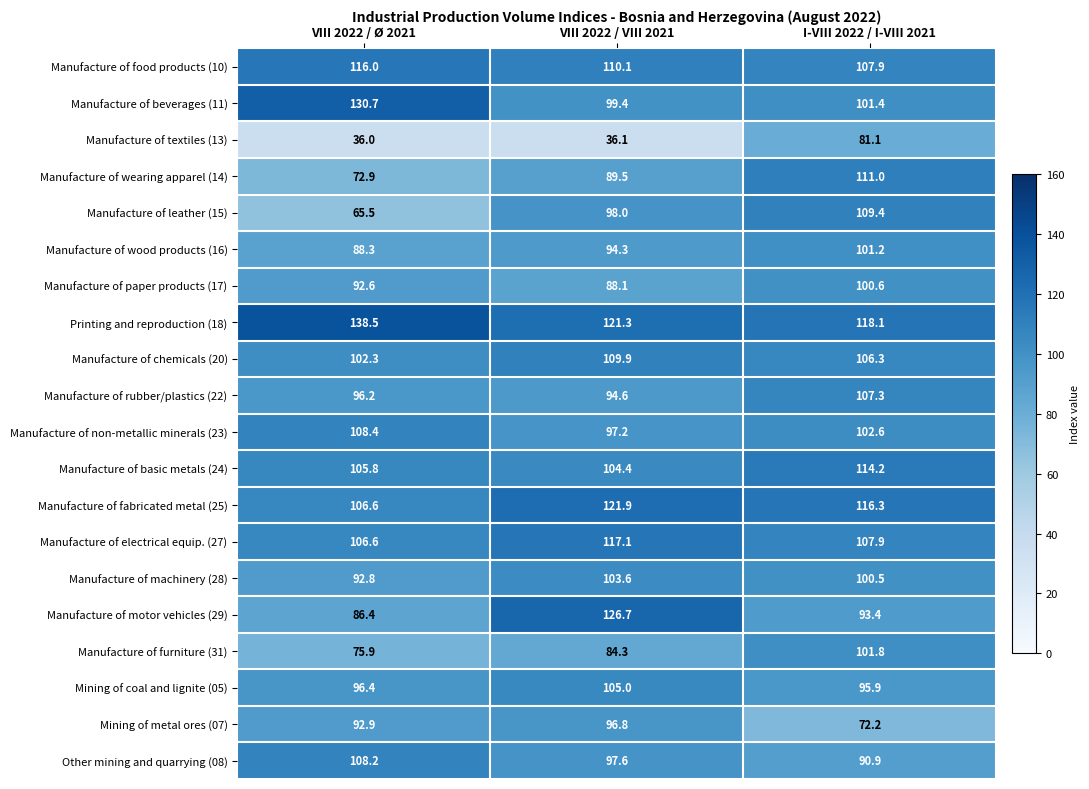

The Mining of metal ores (07) series shows 72.2 at I-VIII 2022 / I-VIII 2021. True or false?

True